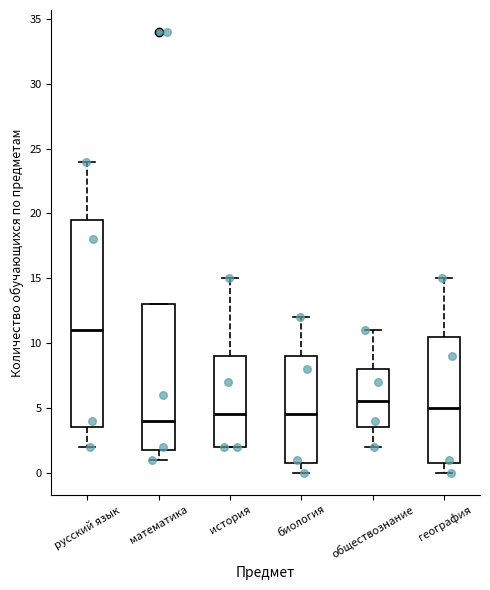

Reading left to right, transcribe this box plot: for each box, give where its median line is, the range the box spans, and where its two whiskers end, as read against the y-axis. The values are not printed on the chart, so give them approximately, as read against the axis.

русский язык: median 11.0, box 3.5 to 19.5, whiskers 2.0 to 24.0
математика: median 4.0, box 2.0 to 13.0, whiskers 1.0 to 13.0
история: median 4.5, box 2.0 to 9.0, whiskers 2.0 to 15.0
биология: median 4.5, box 1.0 to 9.0, whiskers 0.0 to 12.0
обществознание: median 5.5, box 3.5 to 8.0, whiskers 2.0 to 11.0
география: median 5.0, box 1.0 to 10.5, whiskers 0.0 to 15.0